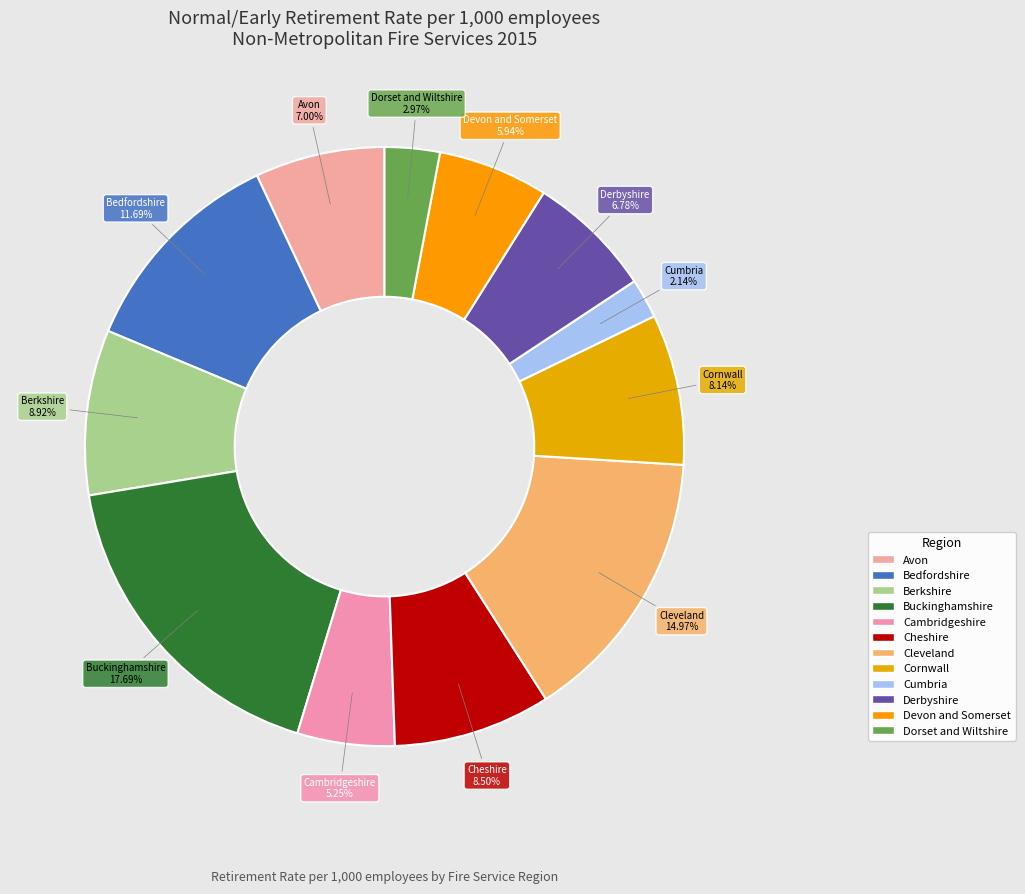

Combined, what portion of the pie is Berkshire and Cheshire?

17.4%